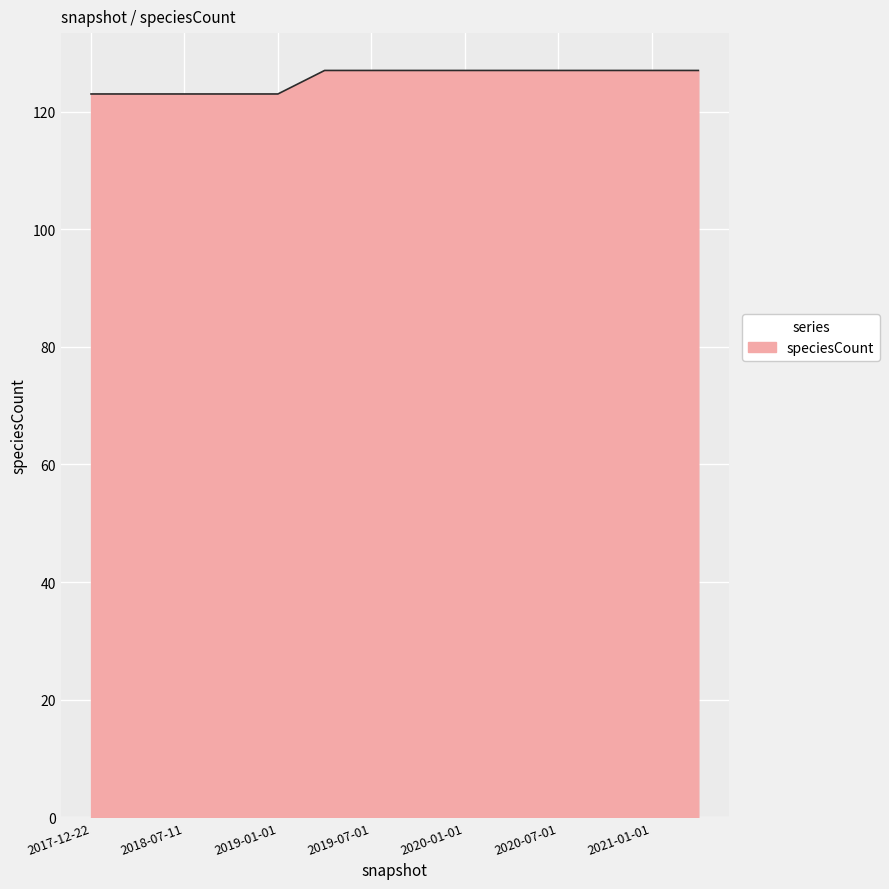

What is the minimum value shown in the chart?

123